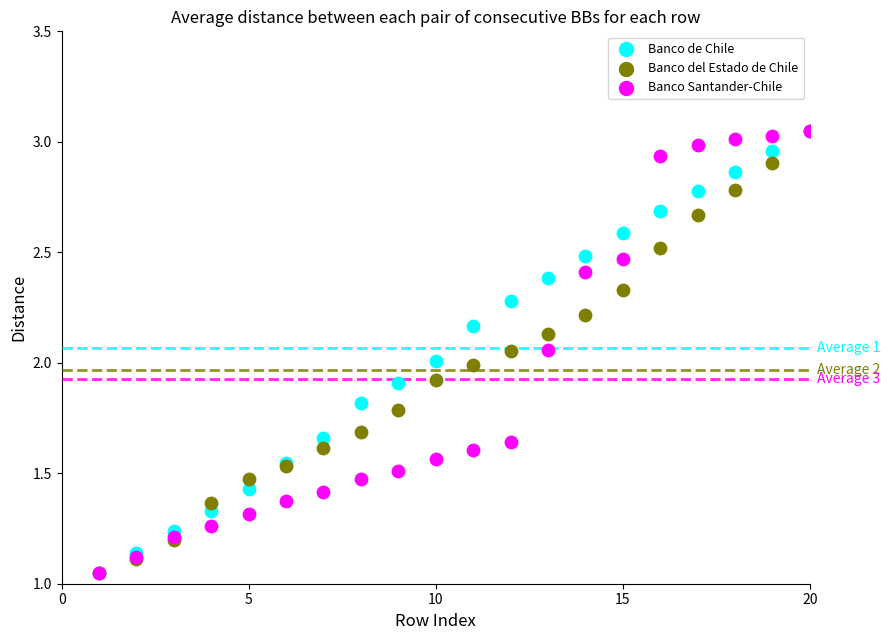

What are all the series names shown in the legend?

Banco de Chile, Banco del Estado de Chile, Banco Santander-Chile